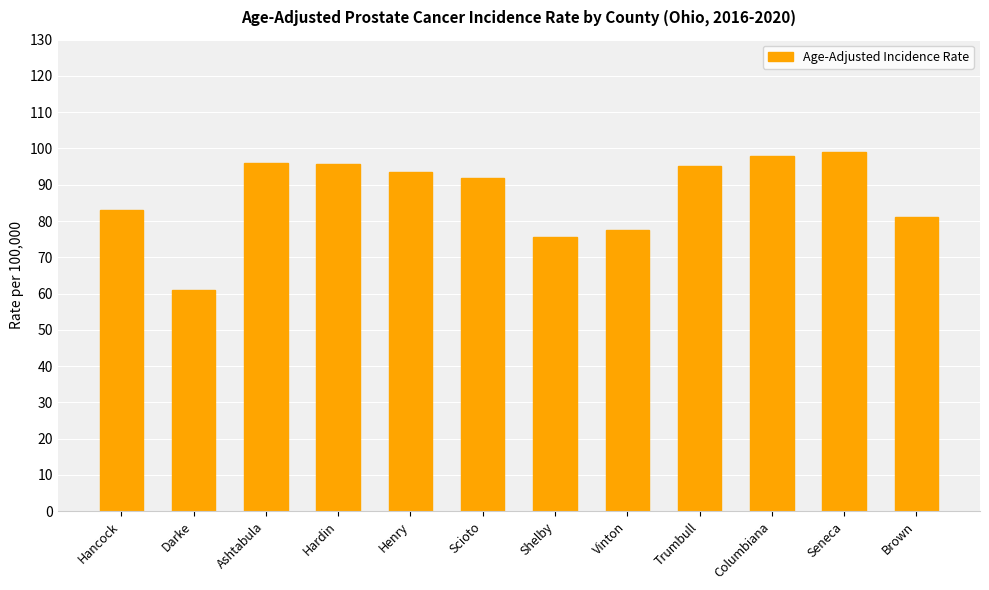

What is the label of the 2nd bar from the right?

Seneca